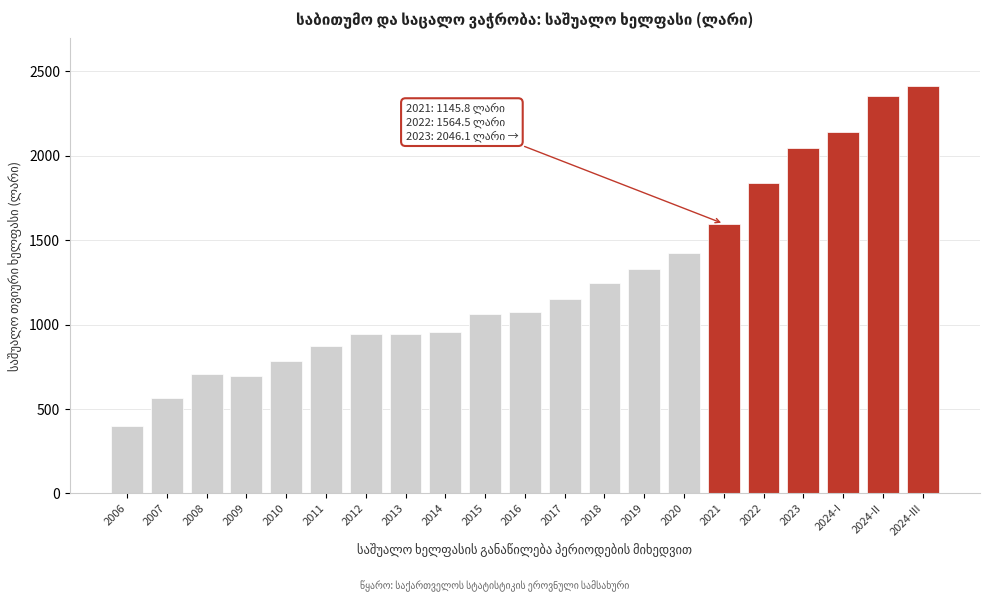

What is the smallest value displayed?

401.6